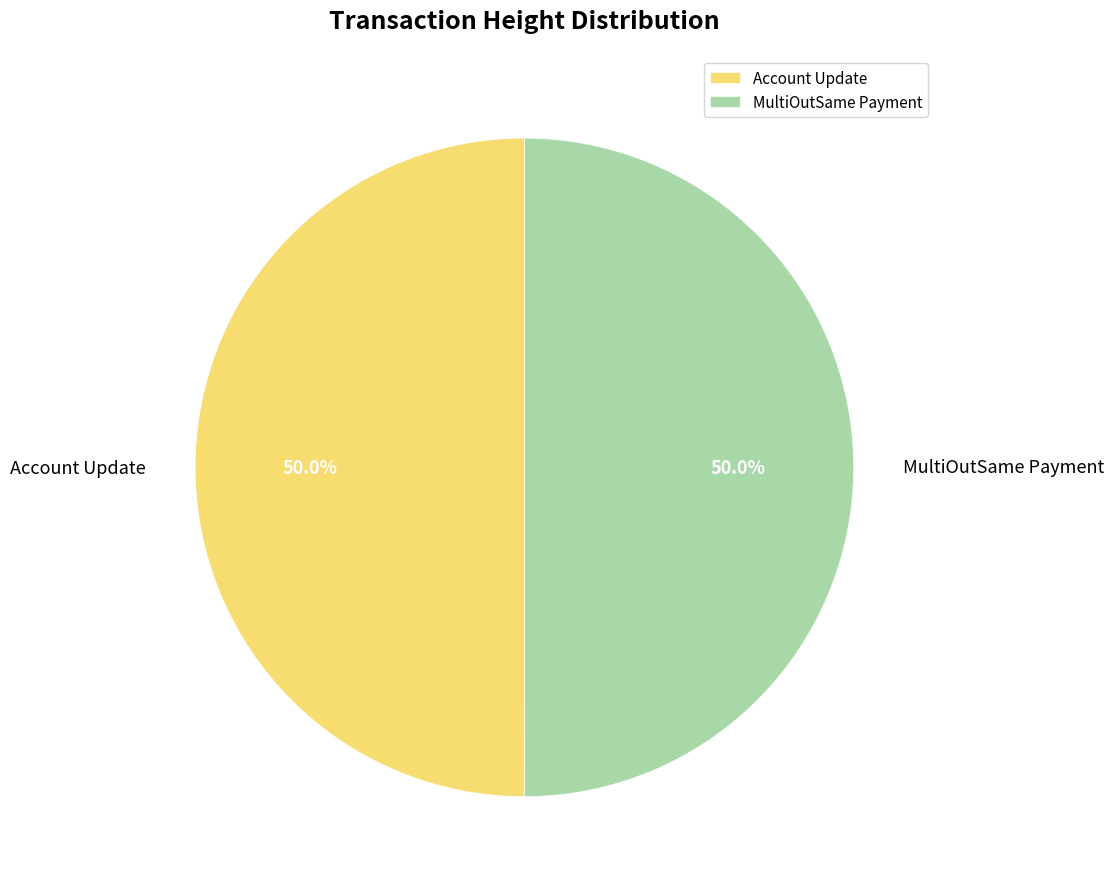

How many slices are in this pie chart?

2